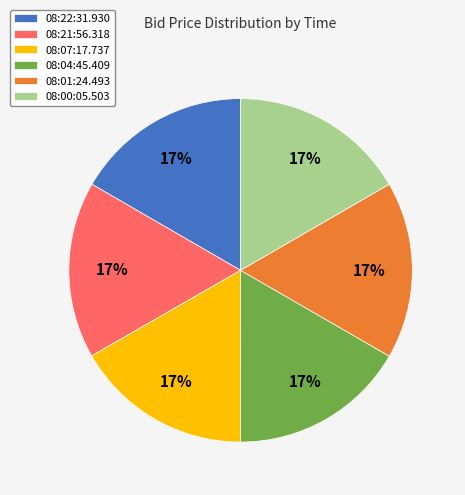

Does 08:01:24.493 represent more than half of the total?

No